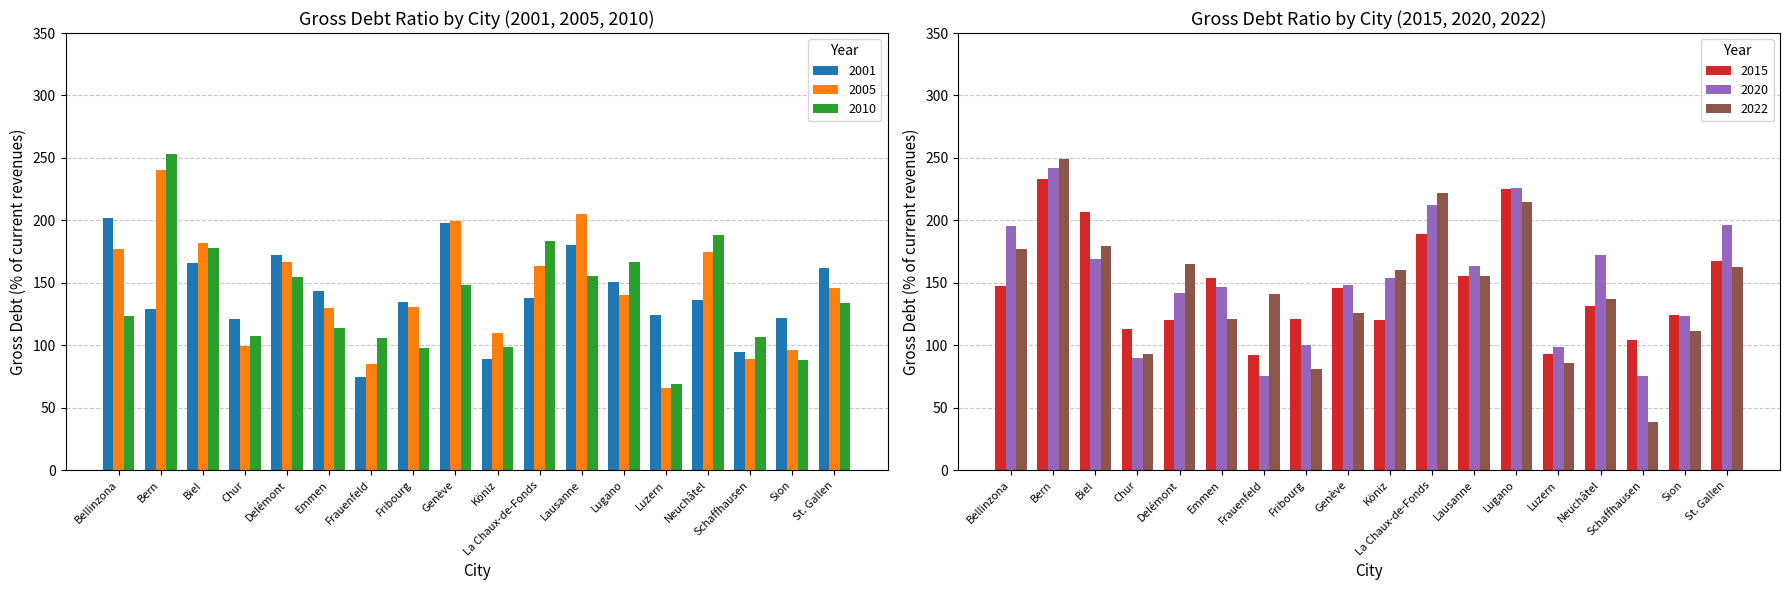

The value of 2010 at Schaffhausen is 171.1. True or false?

False